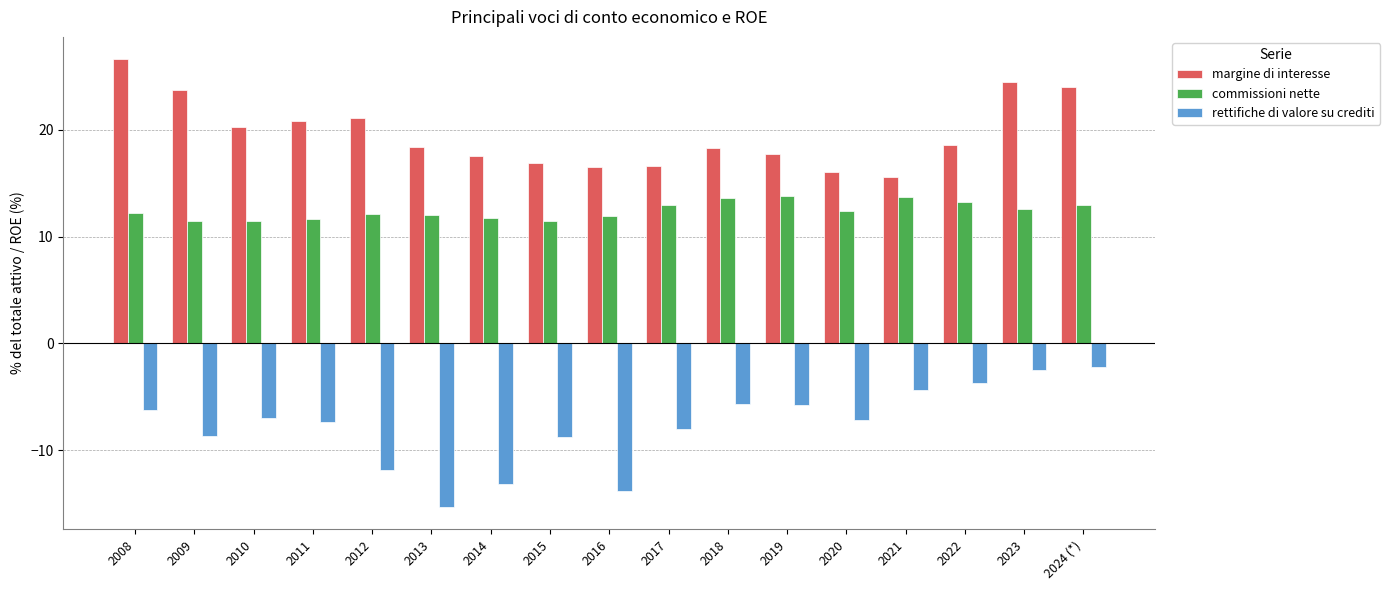

What is the minimum value for rettifiche di valore su crediti?

-15.3